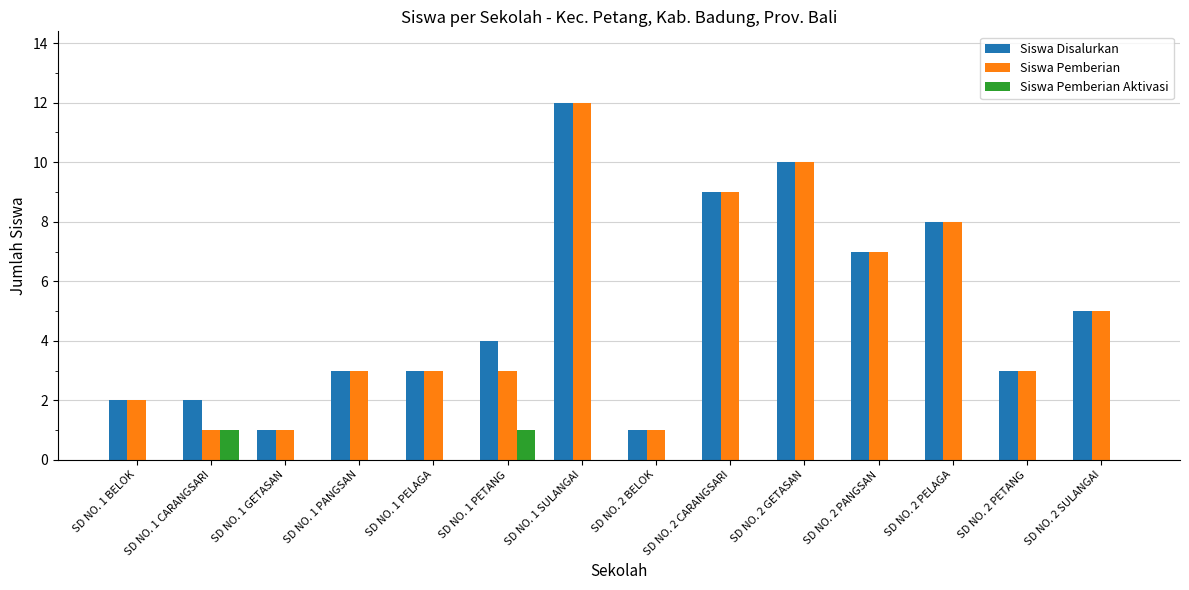

Is the value of Siswa Disalurkan at SD NO. 1 SULANGAI greater than the value of Siswa Pemberian at SD NO. 1 PANGSAN?

Yes